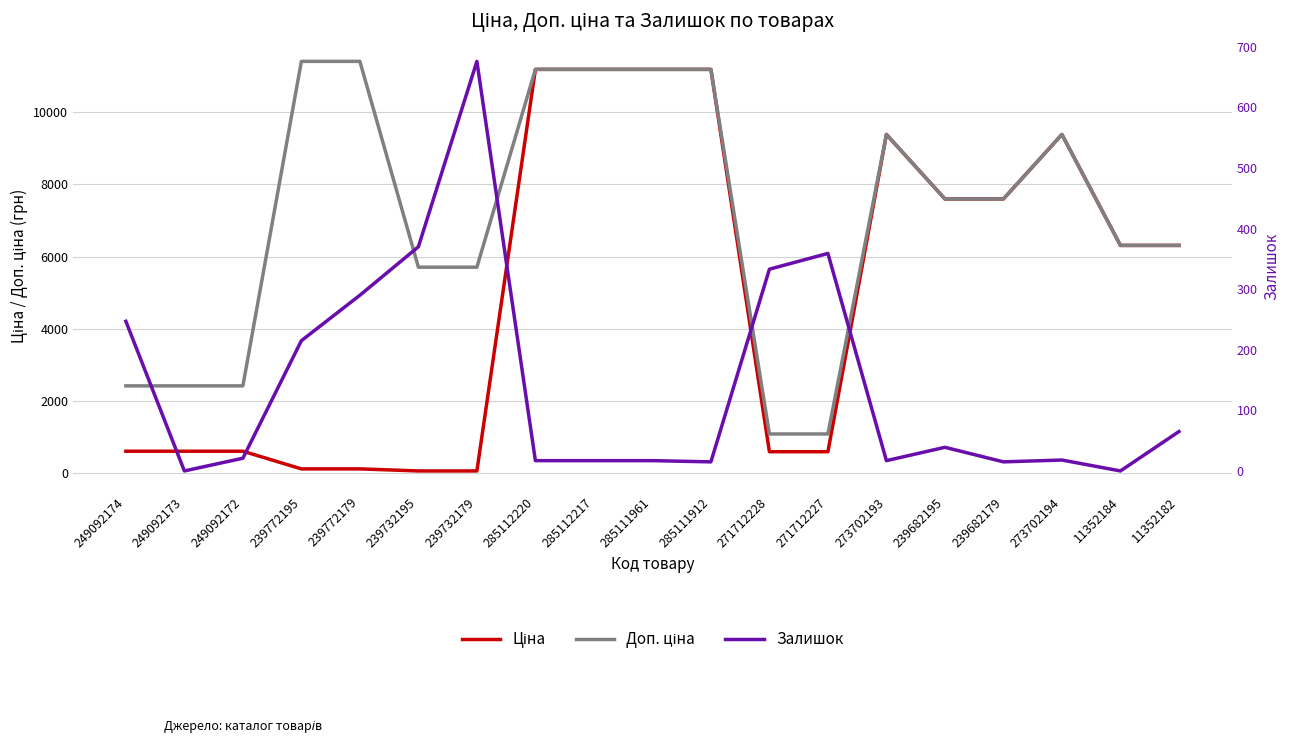

What is the value of the Ціна point at the 3rd from the left?

603.7